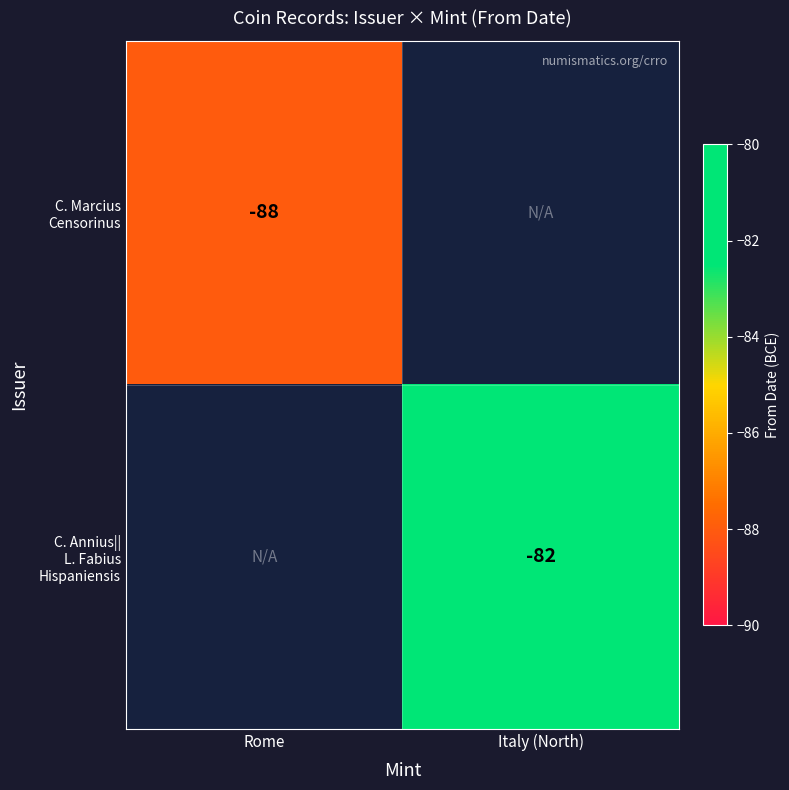

Read the C. Marcius Censorinus value at Rome.

-88.0